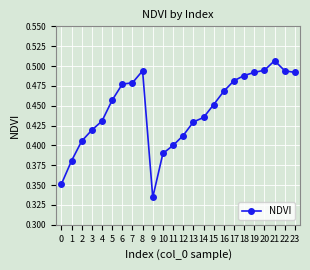

How many series are shown in this chart?

1